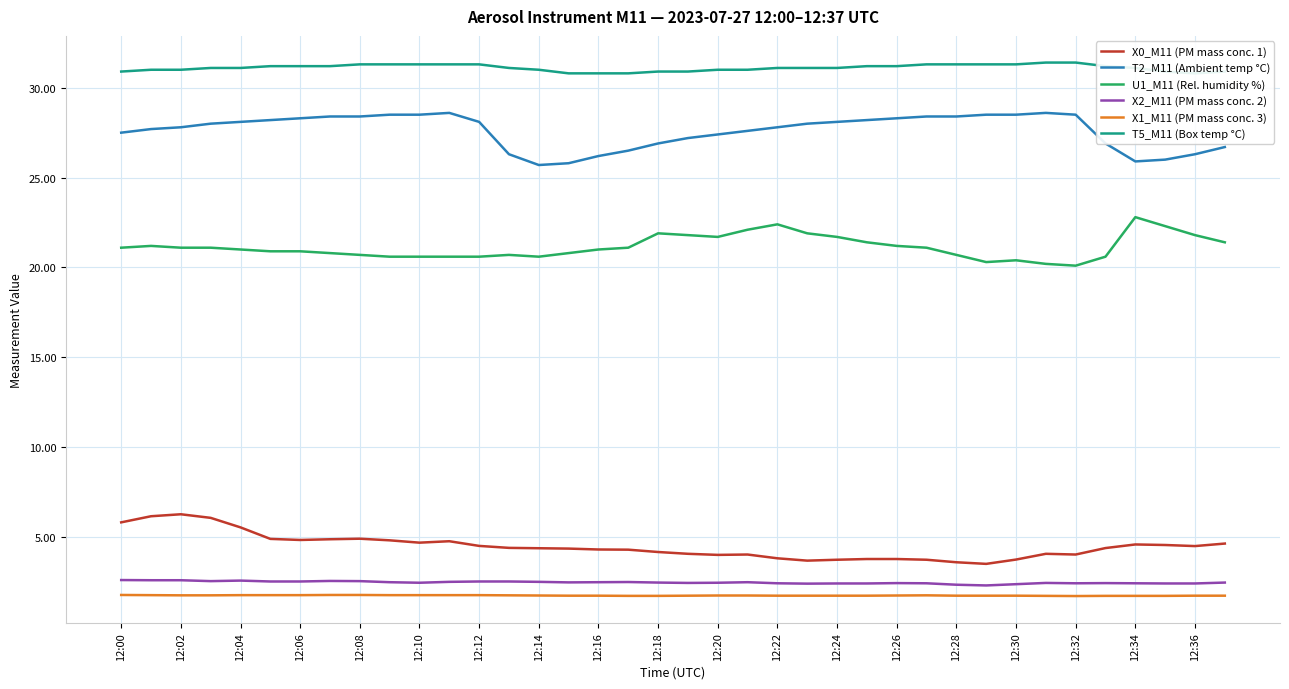

True or false: X1_M11 (PM mass conc. 3) has more than 2 interior local peaks.

False